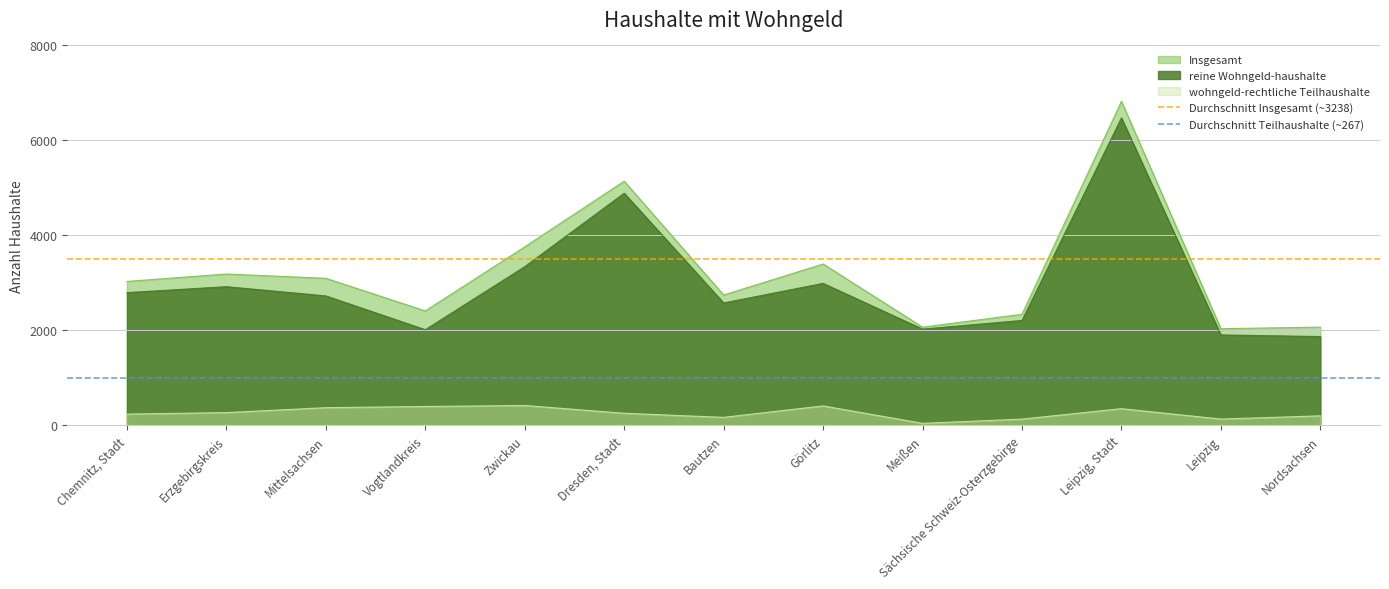

Which category has the highest value in the Insgesamt series?

Leipzig, Stadt